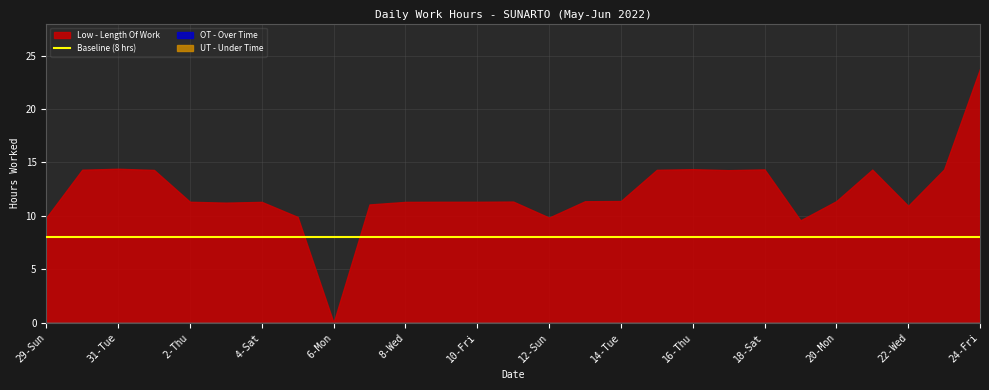

True or false: the data shows 9.8 at 12-Sun.

True